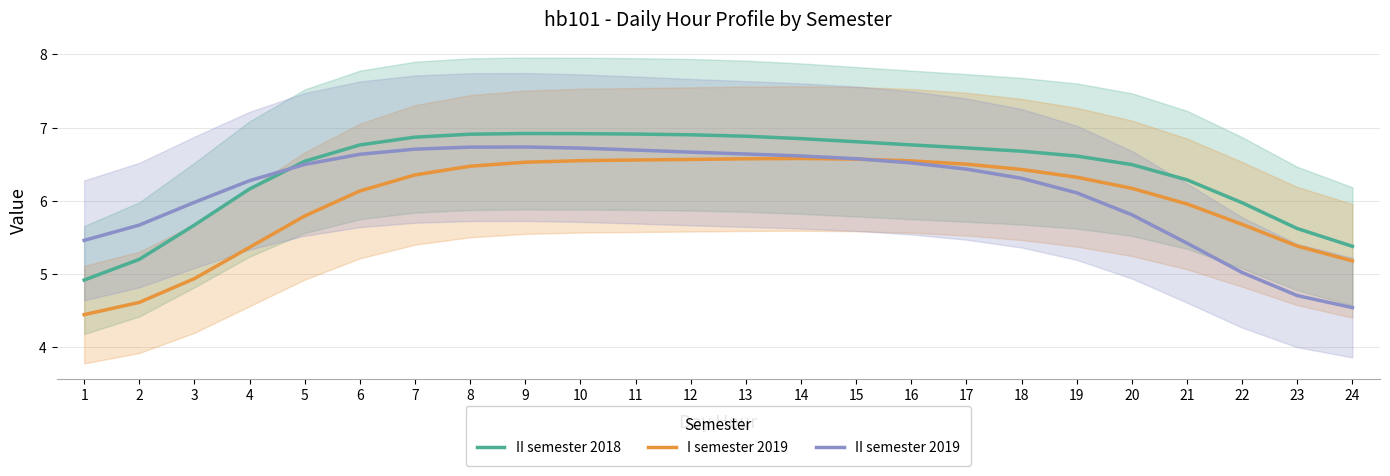

At which label does II semester 2018 first exceed 6?

4